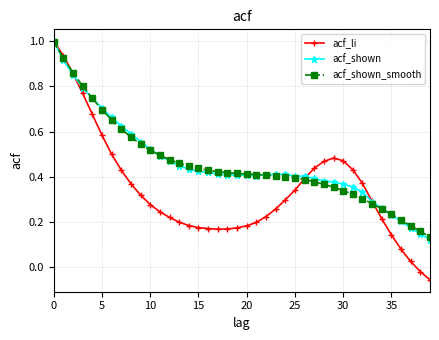

What is the maximum value for acf_li?

1.0